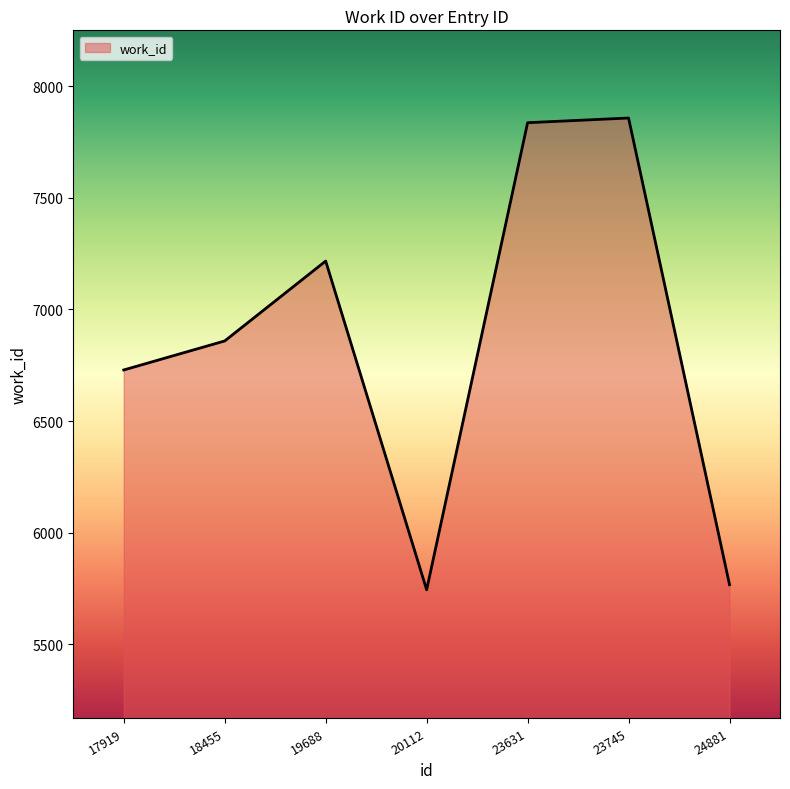

What is the difference between the values at 17919 and 20112?

985